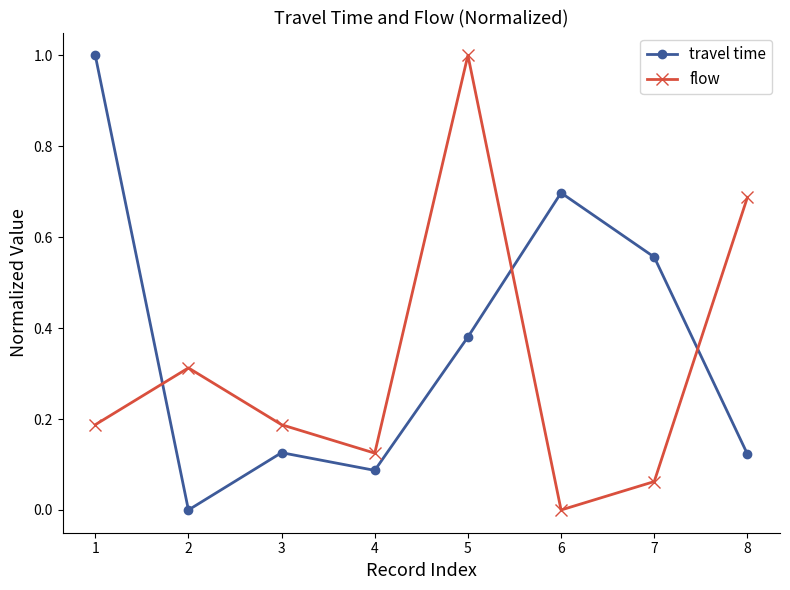

In flow, how many points are higher than both neighbors (excluding endpoints)?

2